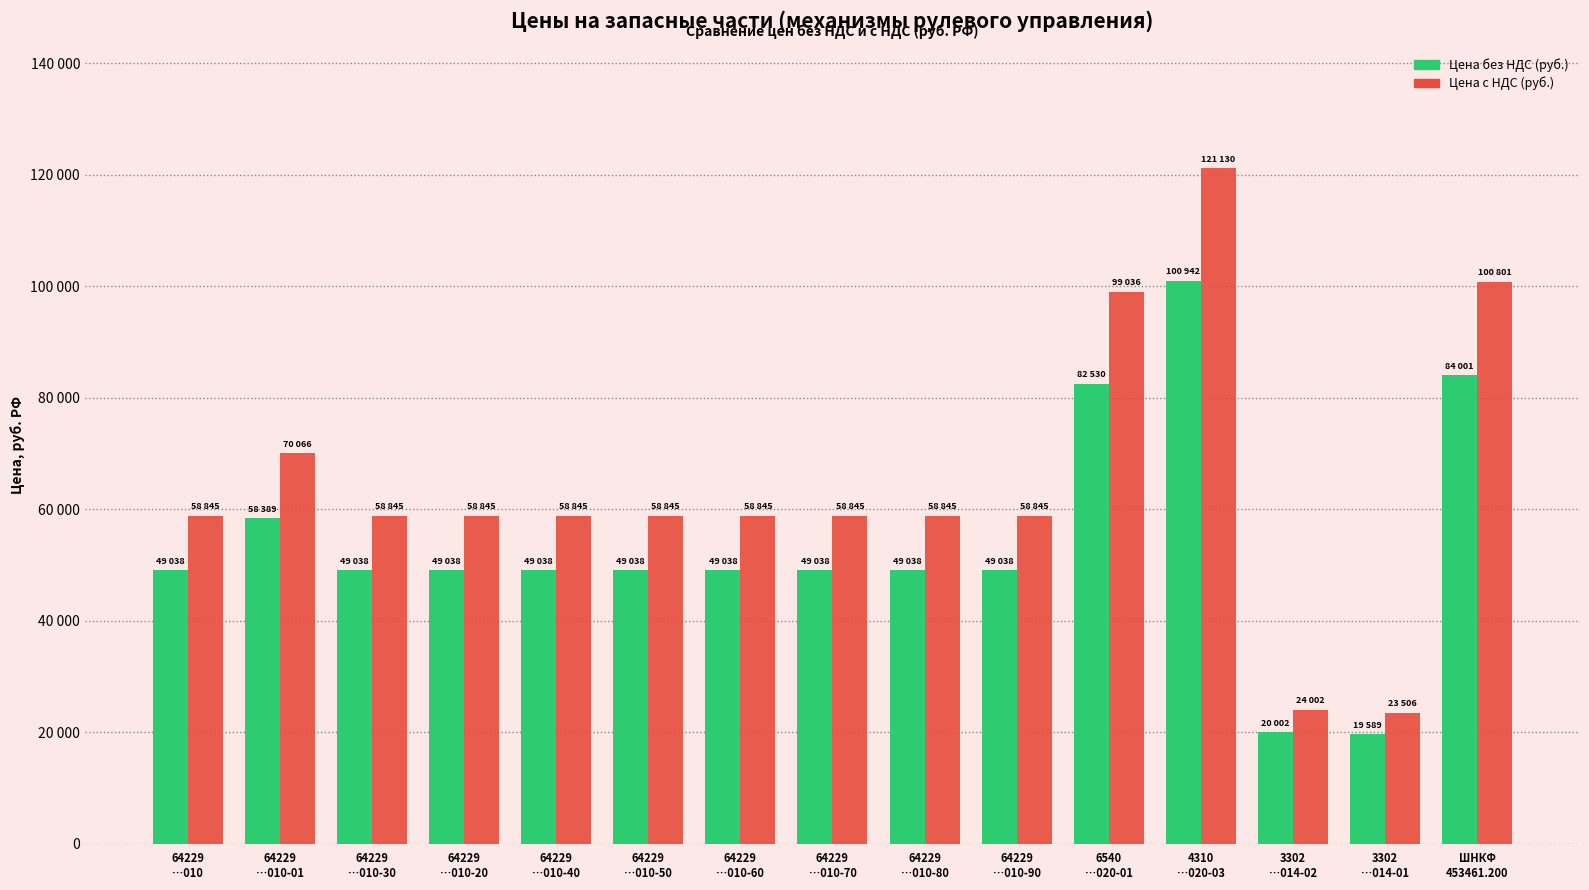

Are the bars grouped side by side (vs. stacked)?

Yes